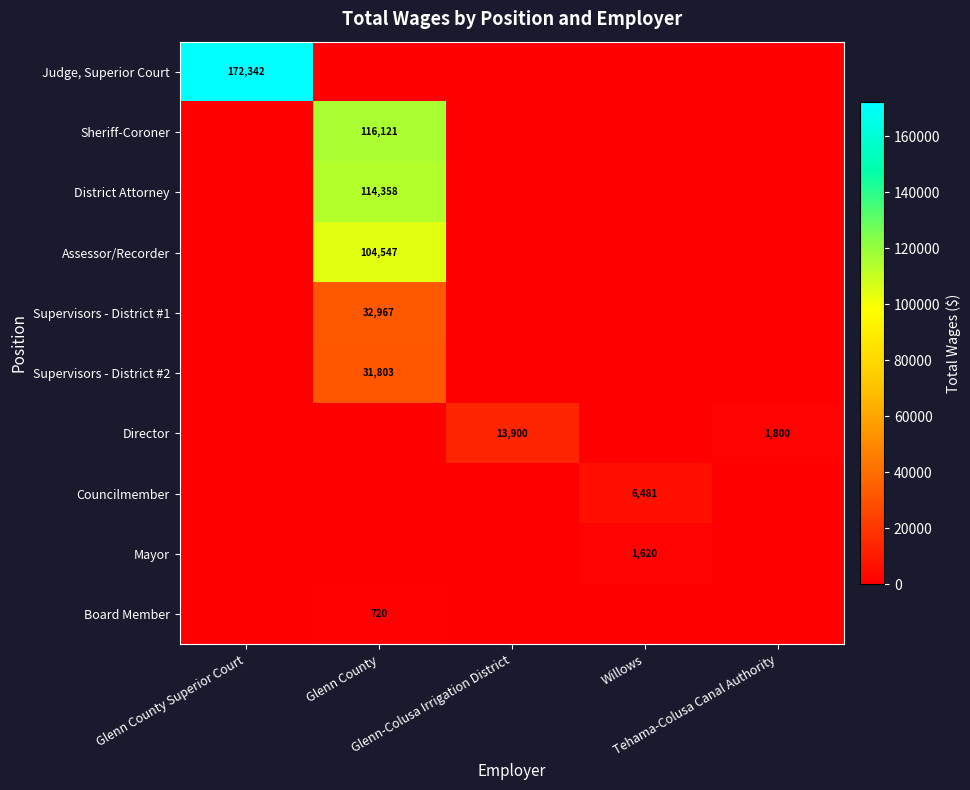

List the labels in order of Councilmember value, smallest first.

Glenn County Superior Court, Glenn County, Glenn-Colusa Irrigation District, Tehama-Colusa Canal Authority, Willows